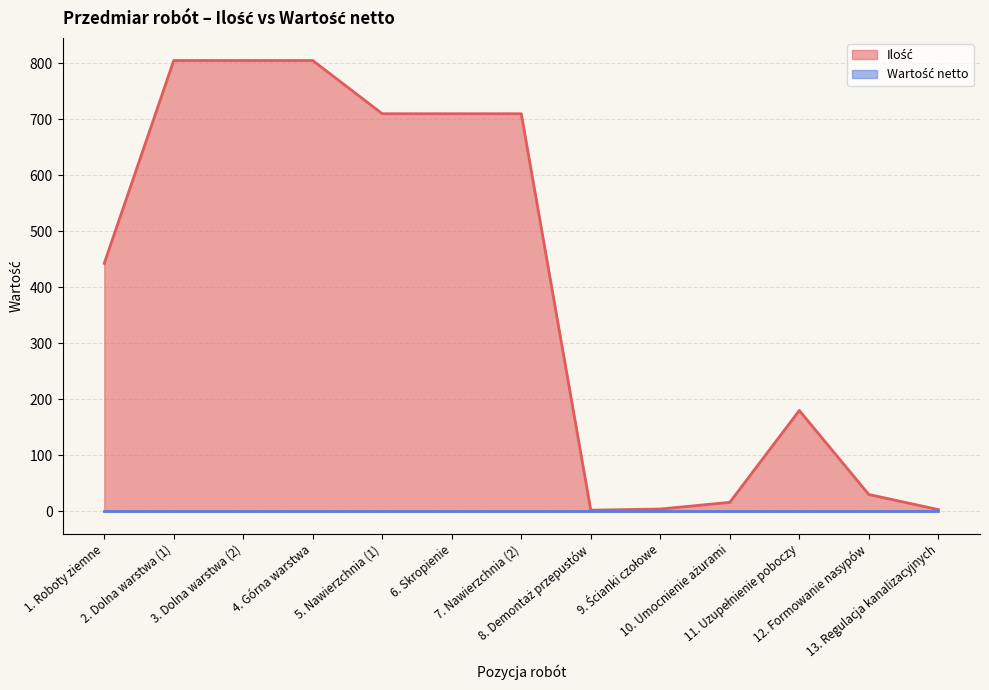

What is the difference between the values at 9. Ścianki czołowe and 12. Formowanie nasypów?

26.0